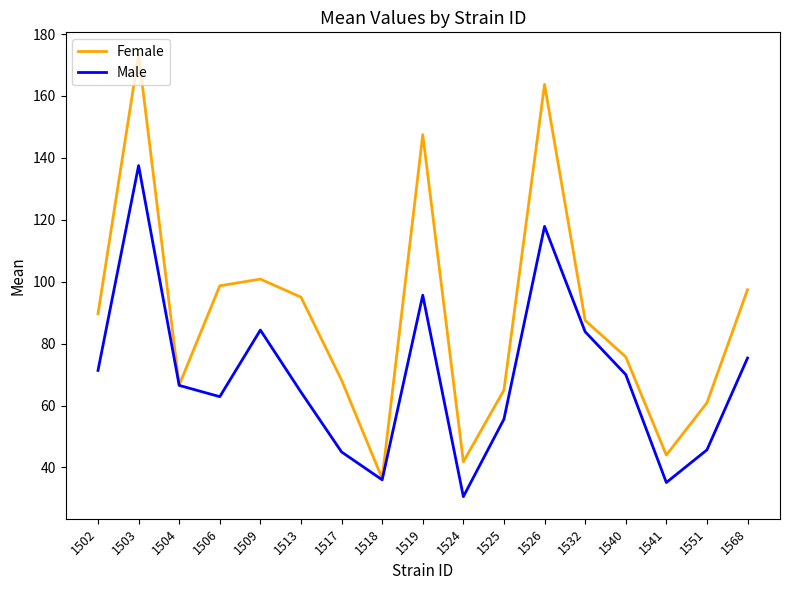

What is the total value across all series at 1503?

310.9